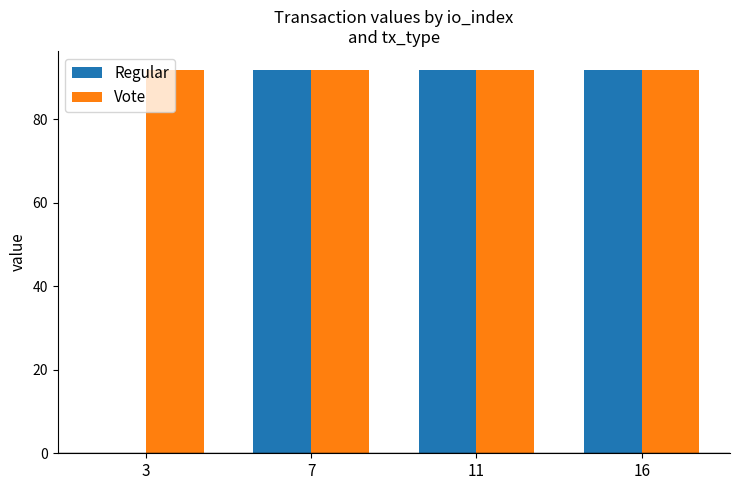

How many groups of bars are there?

4